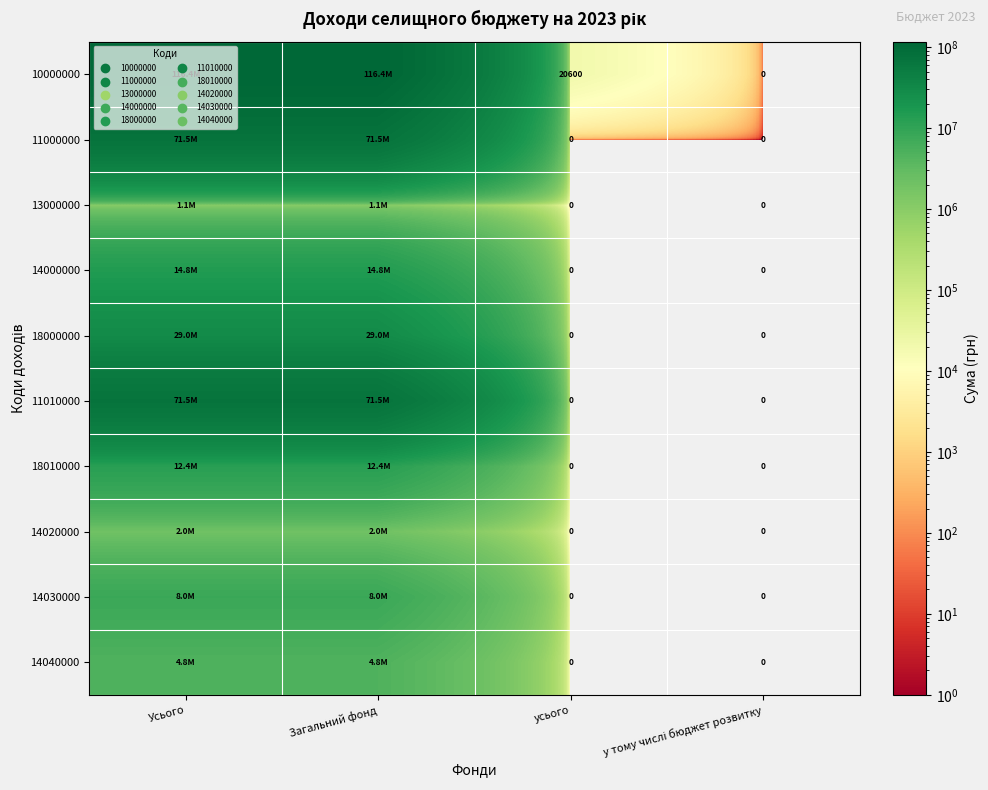

What is the total value across all series at усього?

20600